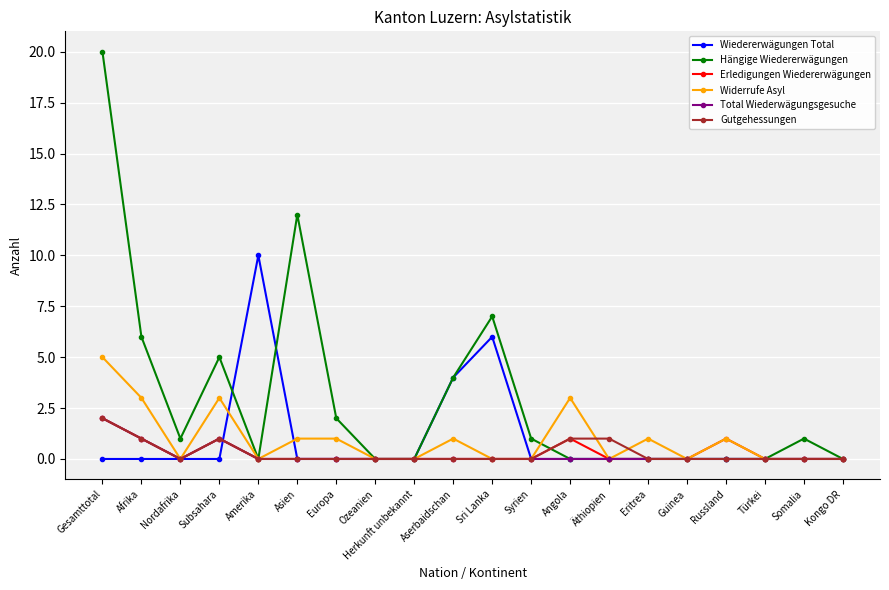

Which series has the widest spread of values?

Hängige Wiedererwägungen